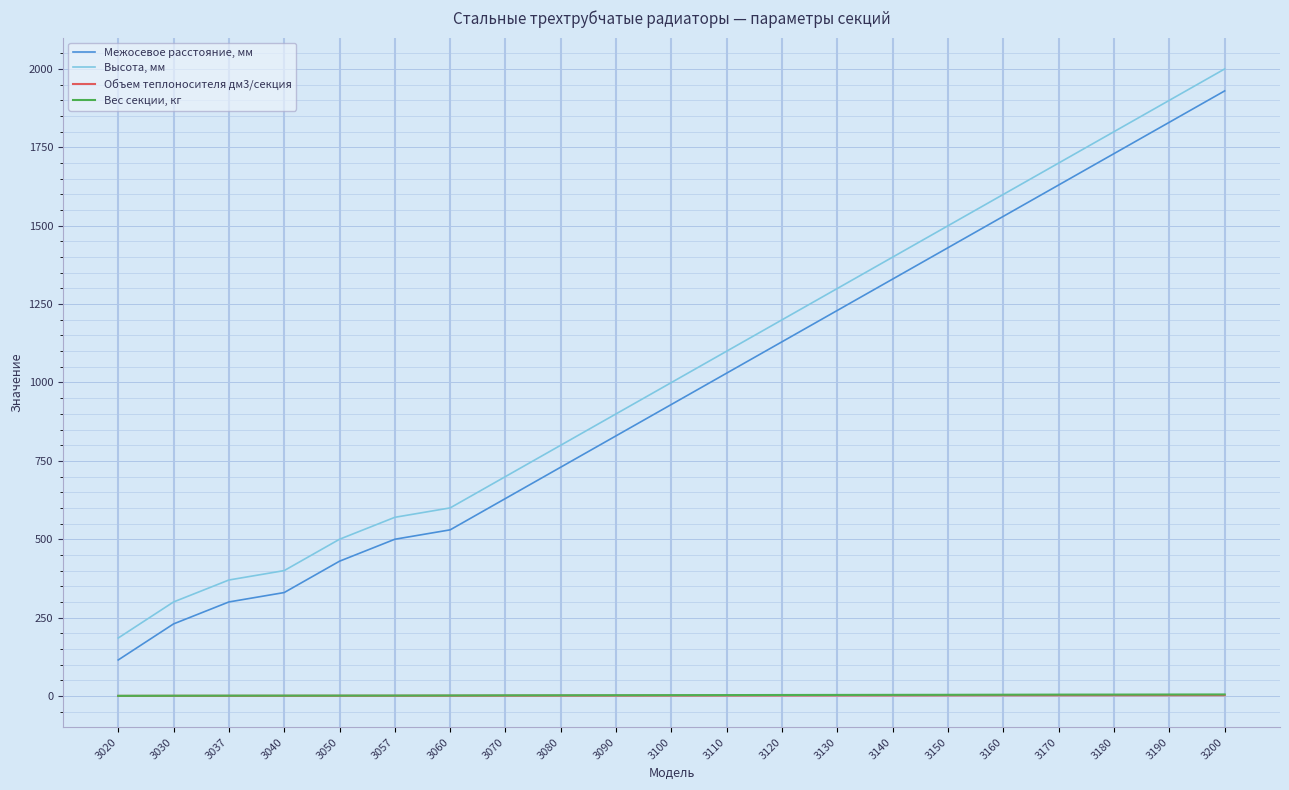

Is it true that Вес секции, кг equals 5.0 at 3200?

True